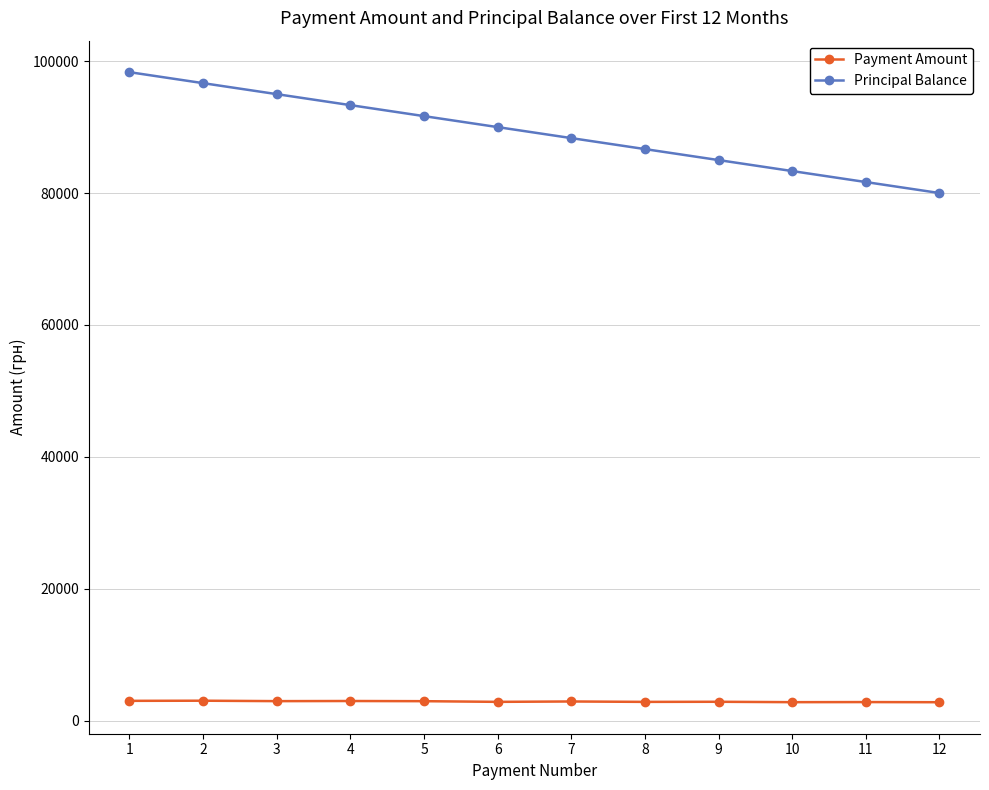

True or false: Payment Amount has more than 0 interior local peaks.

True